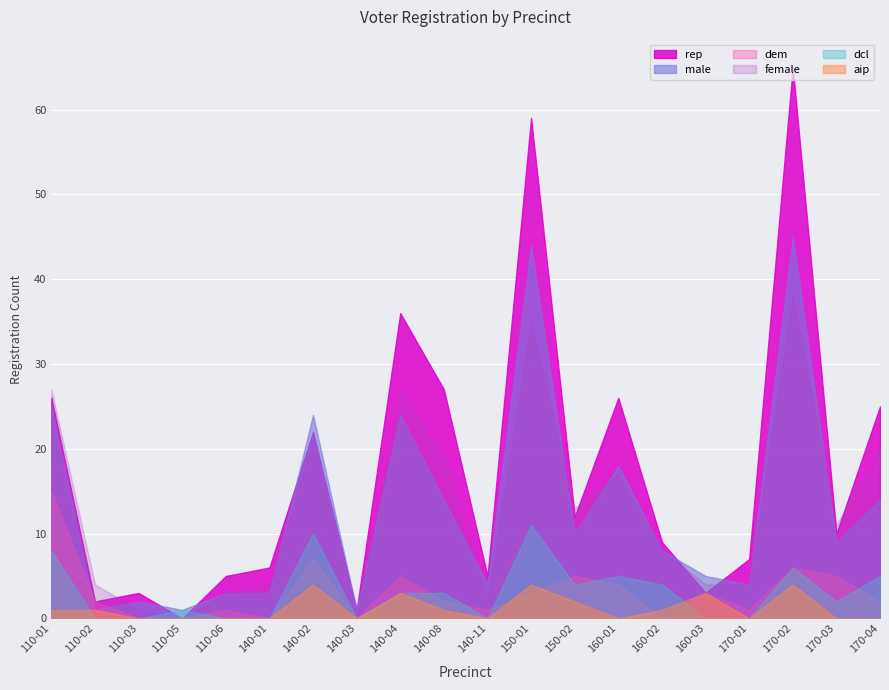

How many interior local peaks does the rep series have?

6